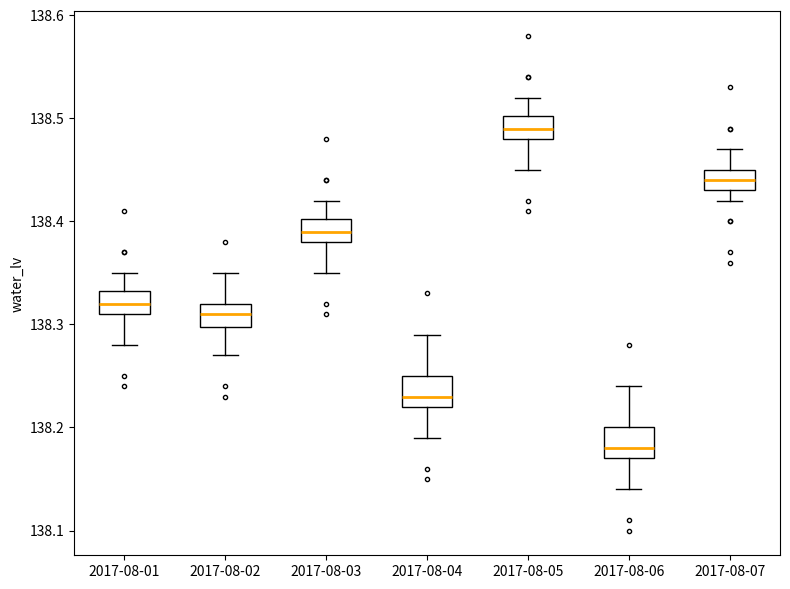

Reading left to right, transcribe this box plot: for each box, give where its median line is, the range the box spans, and where its two whiskers end, as read against the y-axis. The values are not printed on the chart, so give them approximately, as read against the axis.

2017-08-01: median 138.32, box 138.31 to 138.33, whiskers 138.28 to 138.35
2017-08-02: median 138.31, box 138.30 to 138.32, whiskers 138.27 to 138.35
2017-08-03: median 138.39, box 138.38 to 138.40, whiskers 138.35 to 138.42
2017-08-04: median 138.23, box 138.22 to 138.25, whiskers 138.19 to 138.29
2017-08-05: median 138.49, box 138.48 to 138.50, whiskers 138.45 to 138.52
2017-08-06: median 138.18, box 138.17 to 138.20, whiskers 138.14 to 138.24
2017-08-07: median 138.44, box 138.43 to 138.45, whiskers 138.42 to 138.47